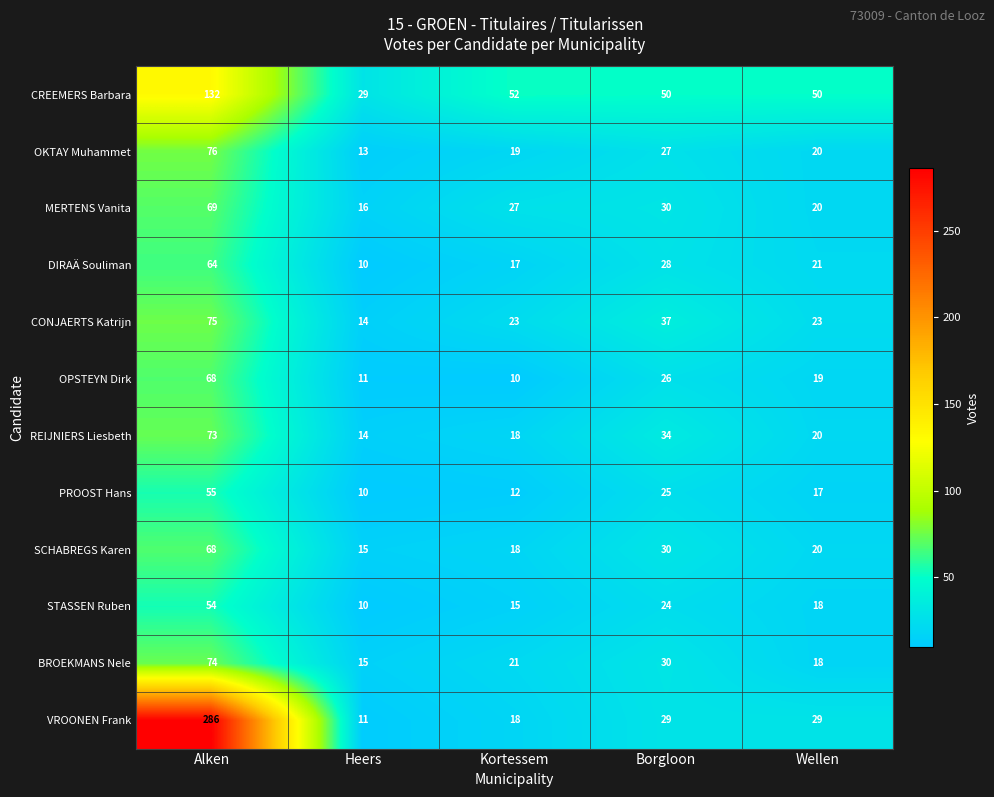

Which series has the largest total across all categories?

VROONEN Frank